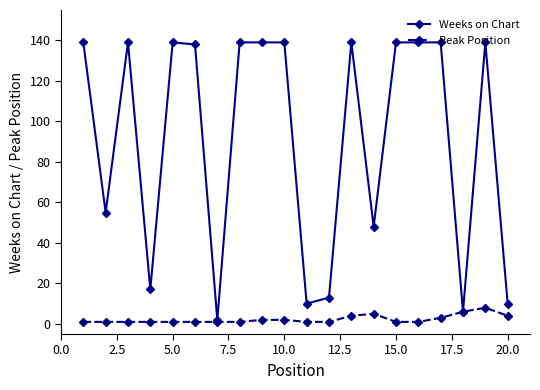

How many lines are shown in the chart?

2